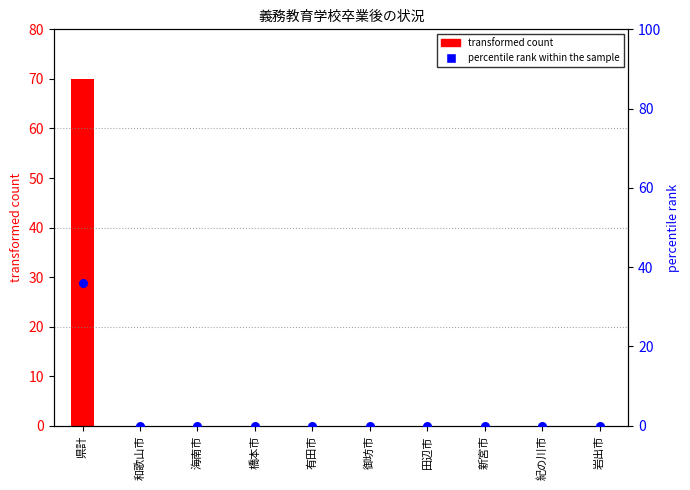

Which series contains the lowest Y value?

transformed count